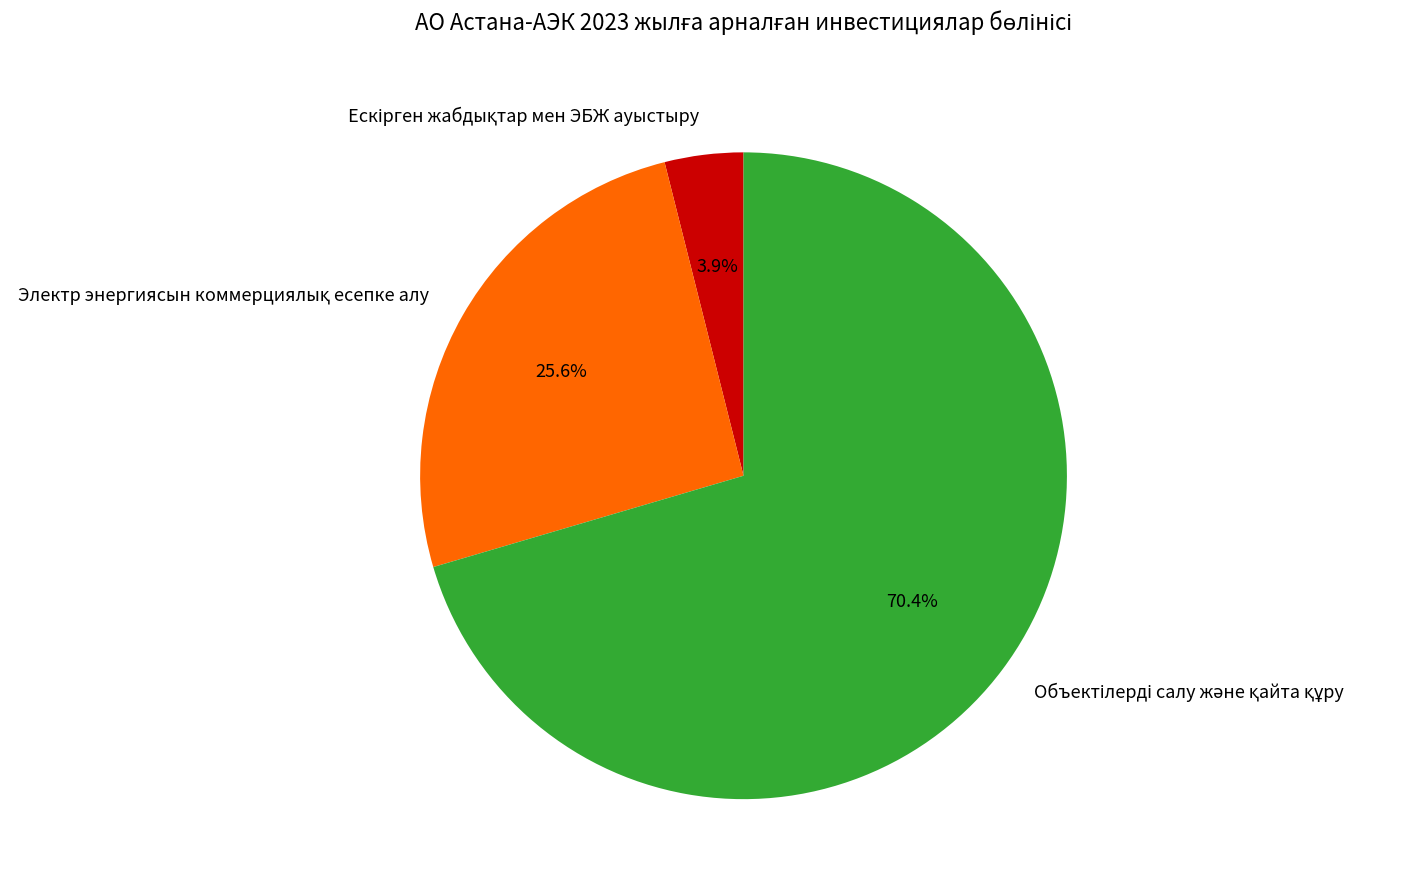

How many segments does this pie chart have?

3